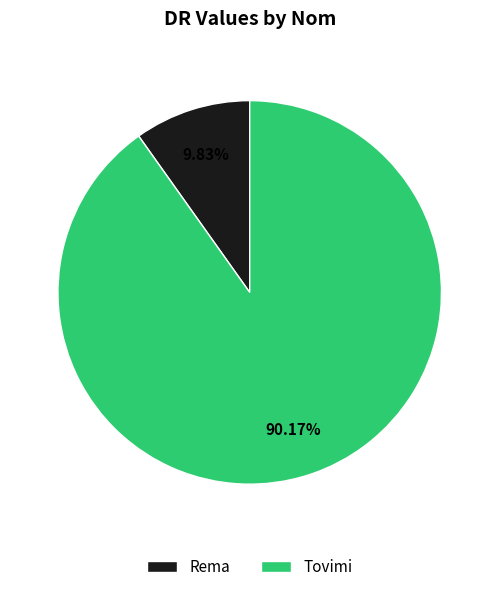

Is the sum of Tovimi and Rema greater than half?

Yes